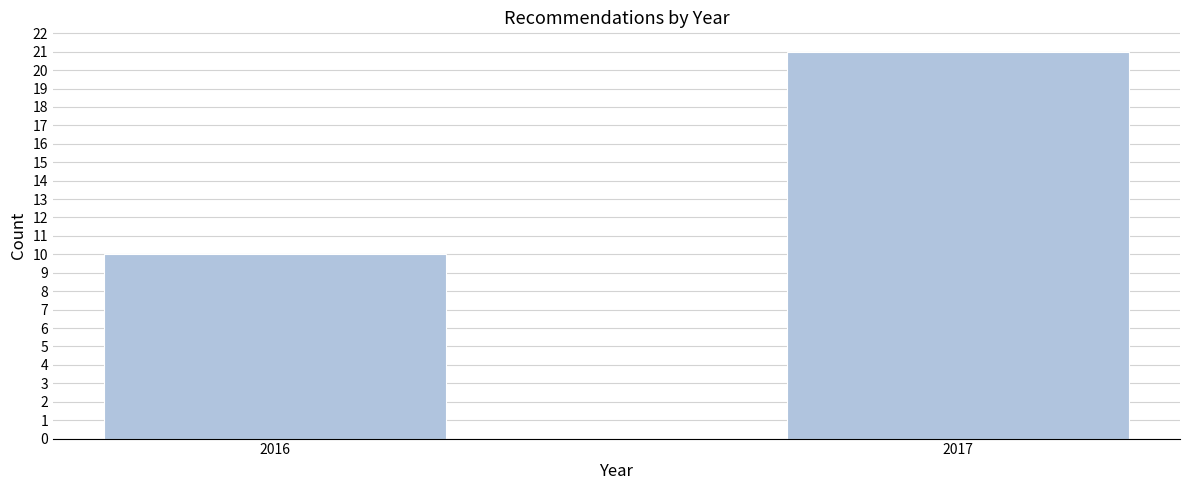

Reading left to right, what are all the values shown in this chart?

10	21